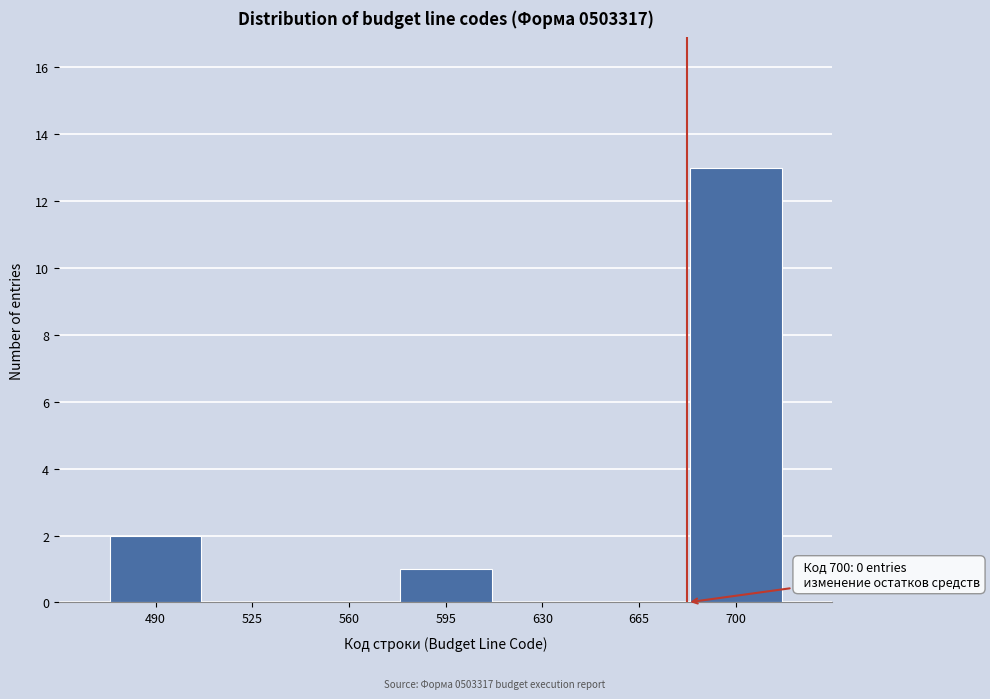

Reading left to right, extract all data points from this chart.

490=2	525=0	560=0	595=1	630=0	665=0	700=13